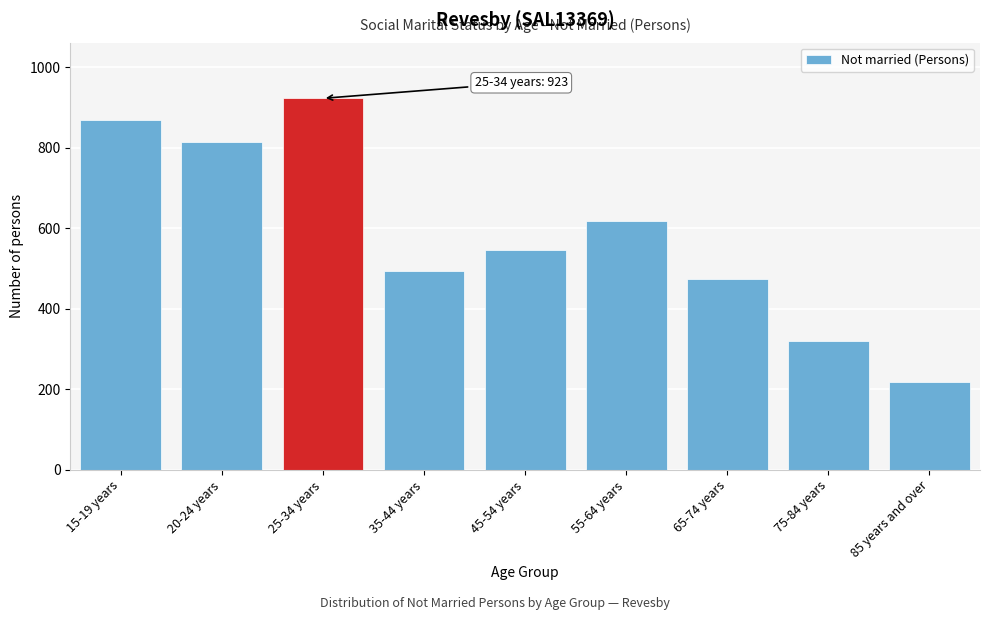

Reading left to right, list all the values displayed in this chart.

870	815	923	493	547	617	474	319	219